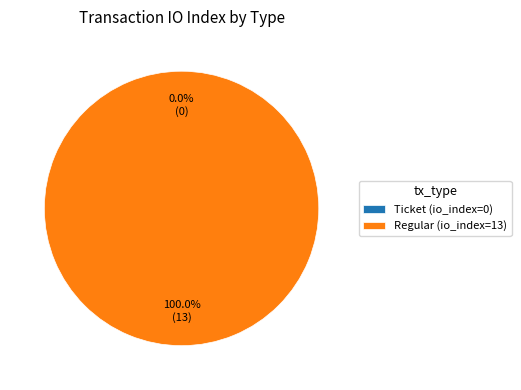

Count the number of slices in the pie.

2